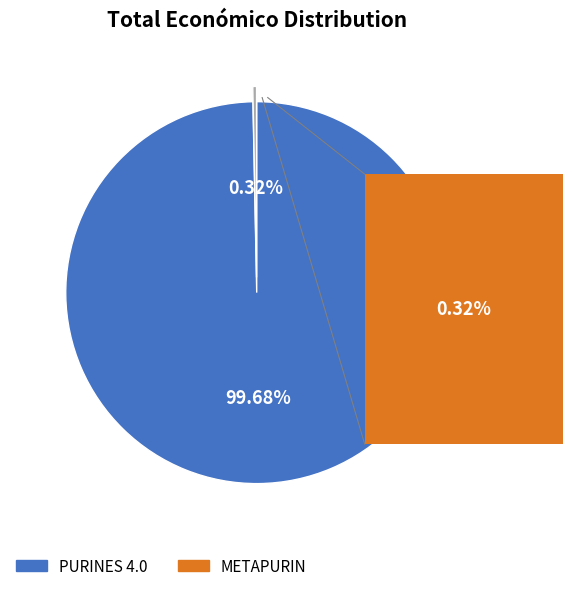

Rank the categories by value from highest to lowest.

PURINES 4.0, METAPURIN